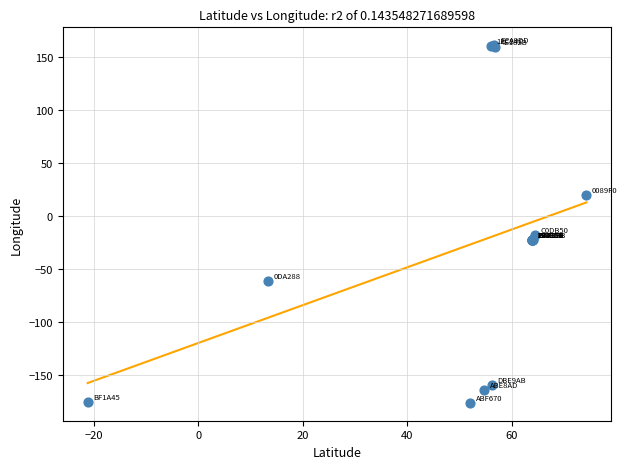

What Y value in the scatter plot is closest to -7?

-17.3